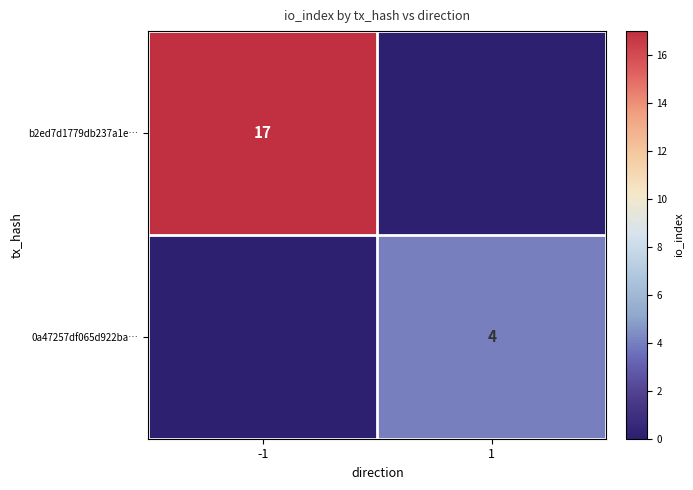

The value of 0a47257df065d922ba… at 1 is 4. True or false?

True